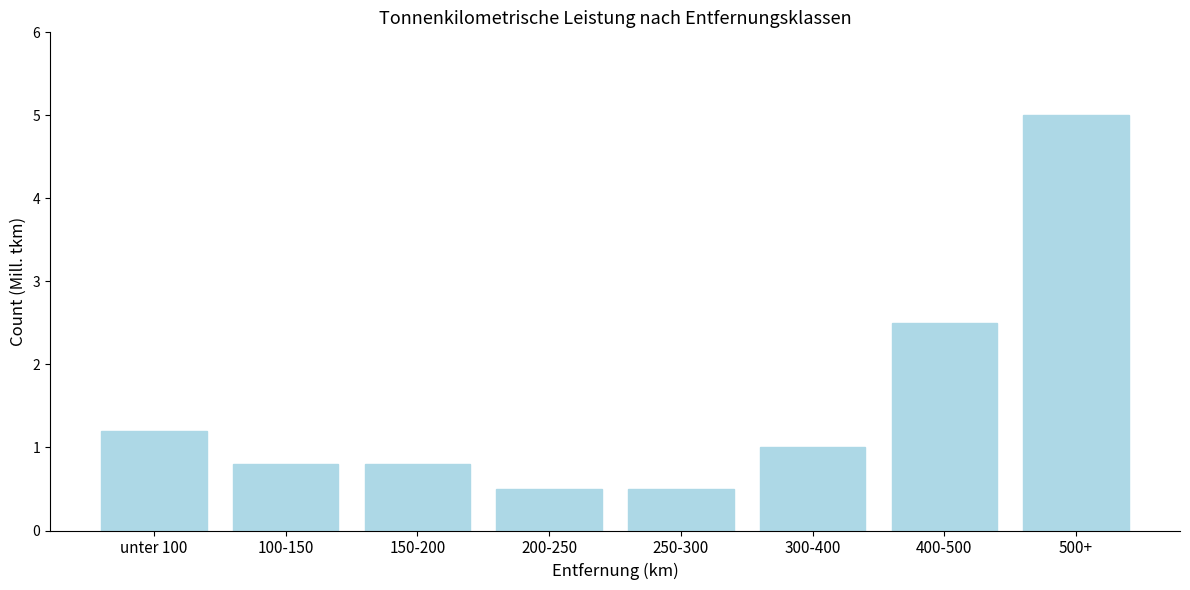

Reading left to right, what are all the values shown in this chart?

unter 100=1.2	100-150=0.8	150-200=0.8	200-250=0.5	250-300=0.5	300-400=1.0	400-500=2.5	500+=5.0